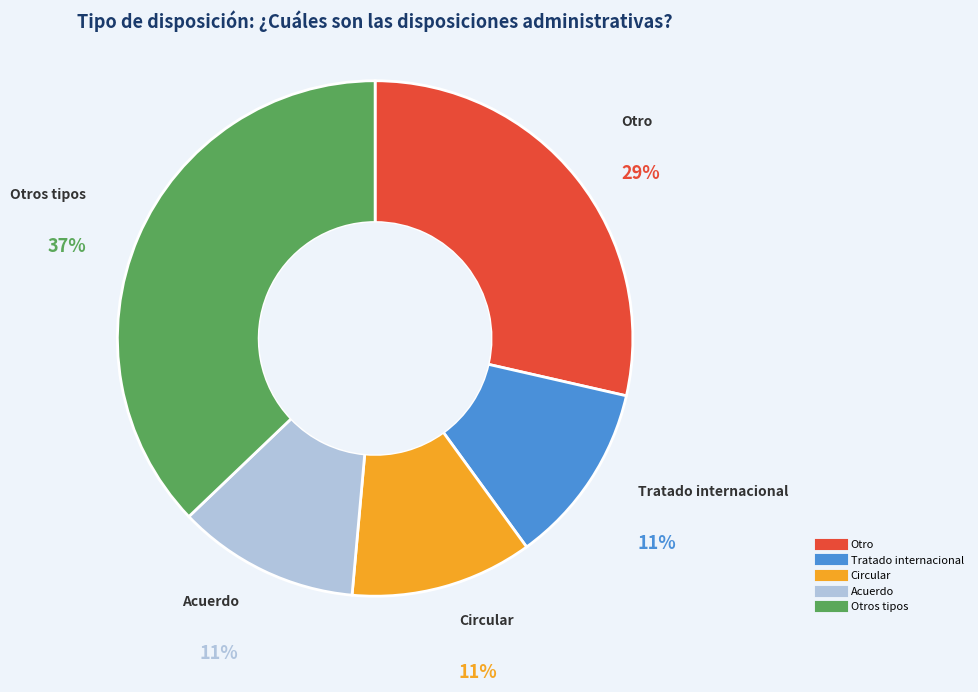

To the nearest percent, what is the average slice percentage?

20%